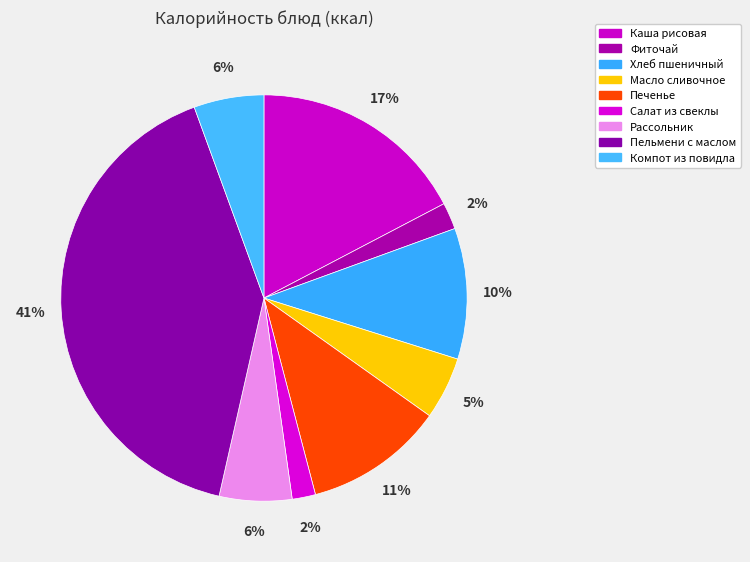

How many slices are in this pie chart?

9